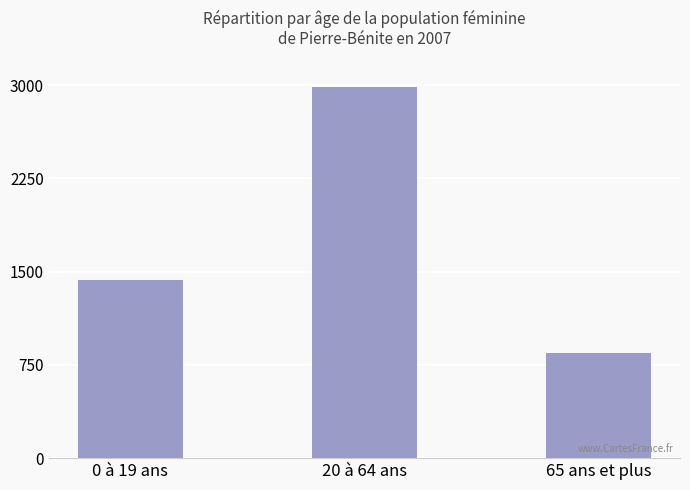

What is the difference between the maximum and minimum values?

2140.1